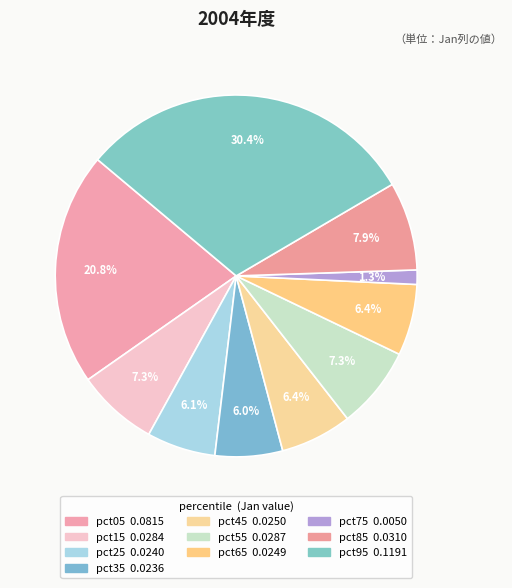

How many slices are in this pie chart?

10